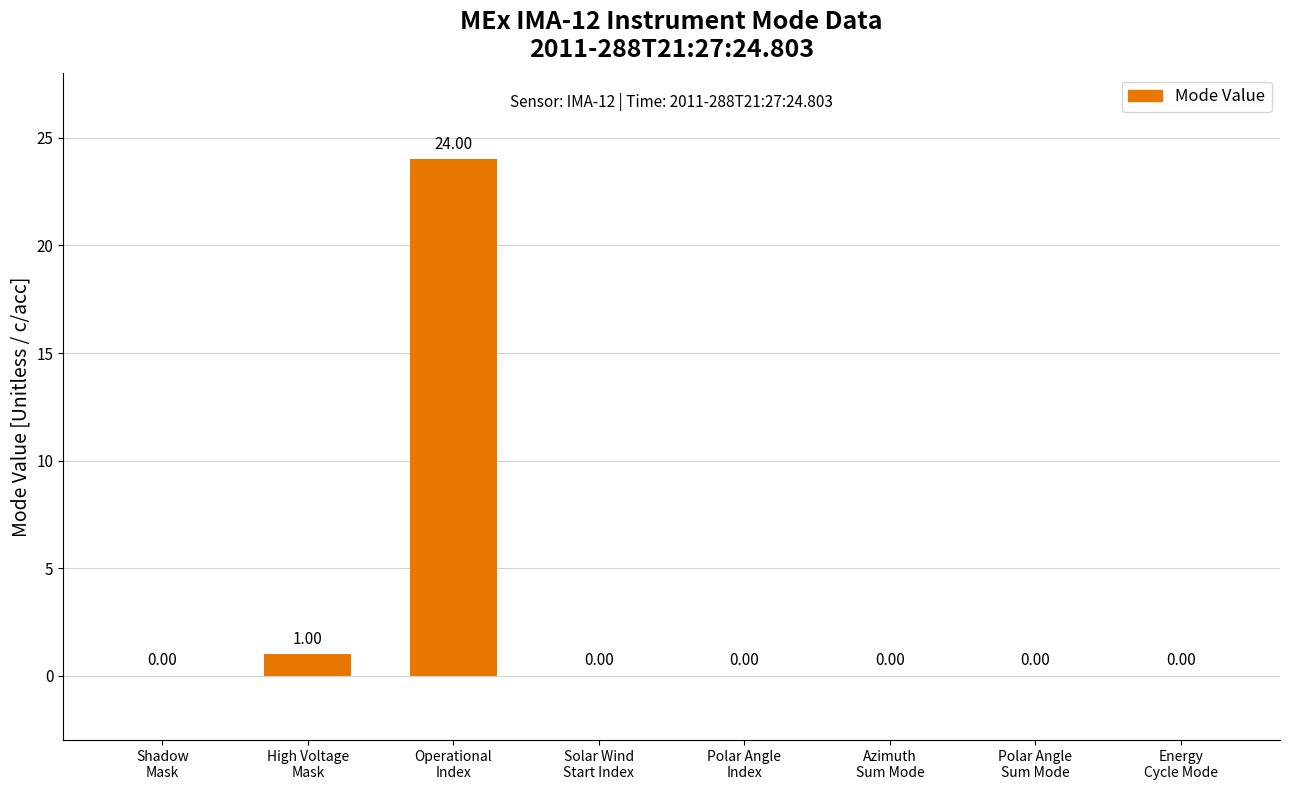

What is the sum of all values?

25